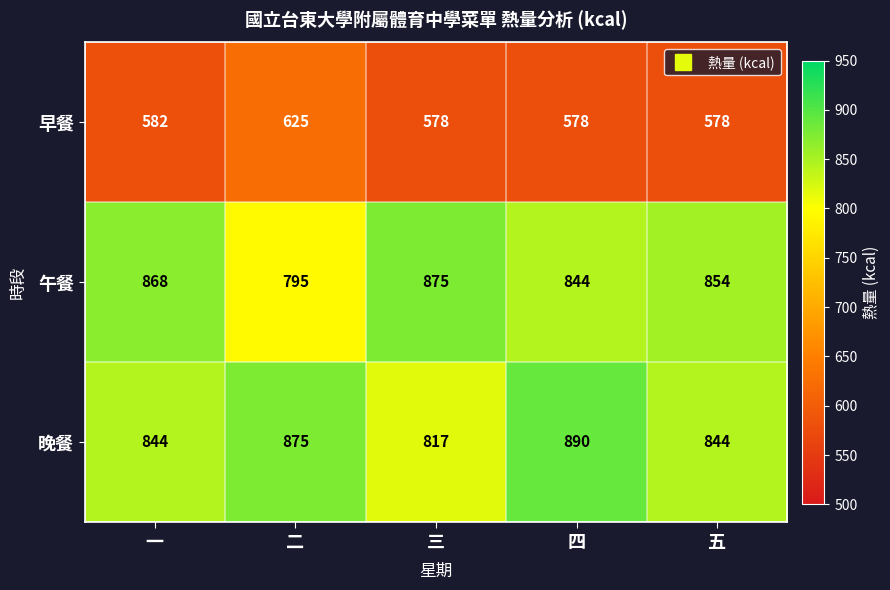

Rank the series by their maximum value, from lowest to highest.

早餐, 午餐, 晚餐